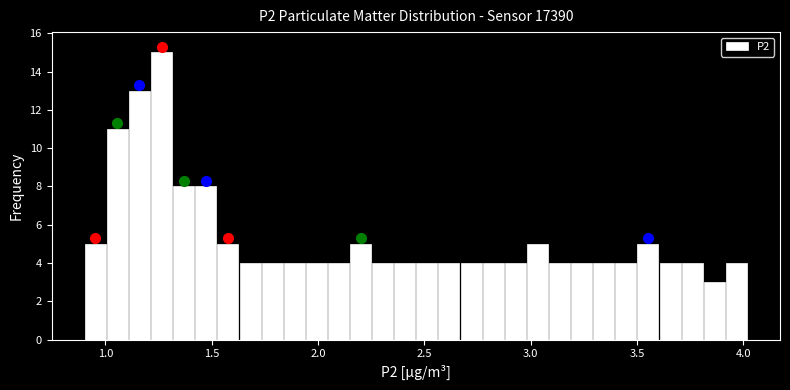

Around what value on the x-axis is the tallest bar? Give the approximate position of its centre, as read against the axis.

1.25